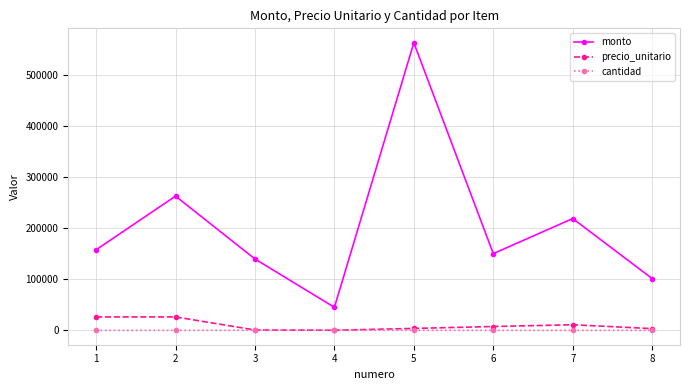

What is the minimum value for monto?

45000